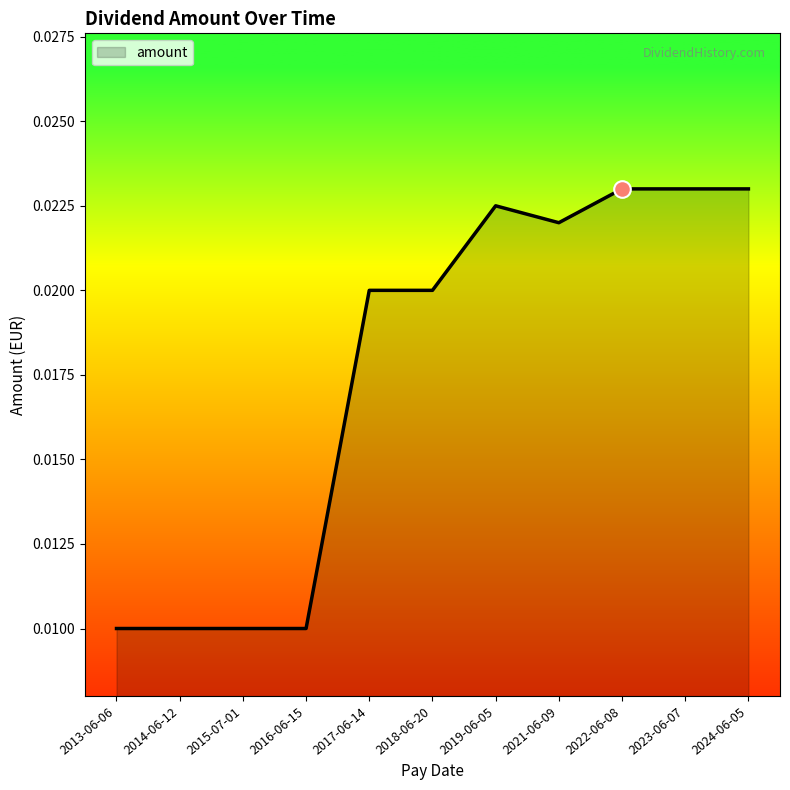

Which has a higher value, 2016-06-15 or 2023-06-07?

2023-06-07